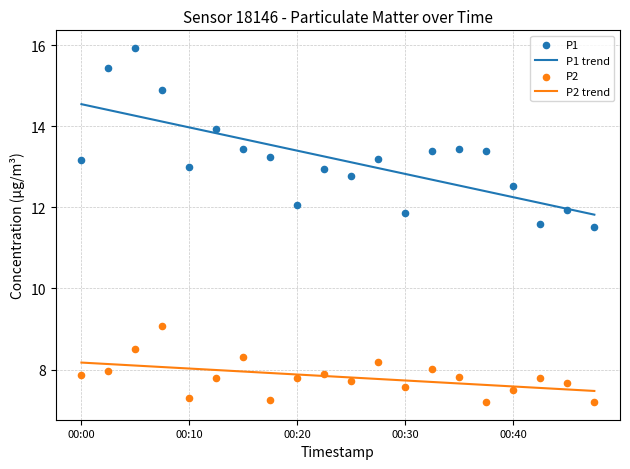

Which series has the largest Y range (max minus min)?

P1